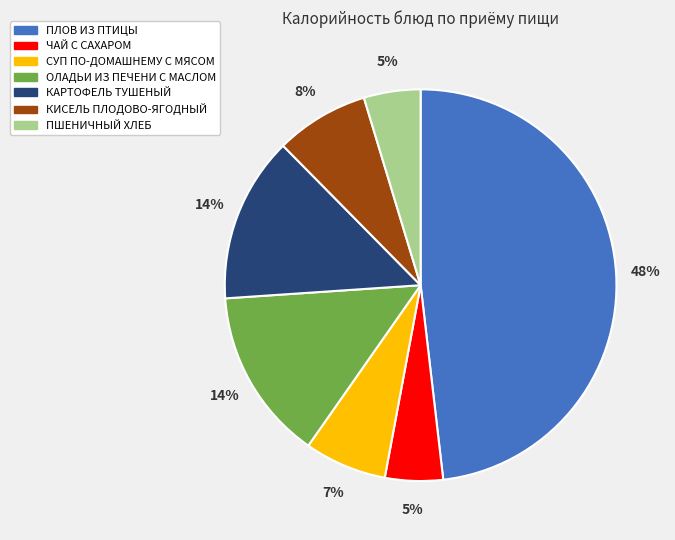

To the nearest percent, what percentage of the pie is ОЛАДЬИ ИЗ ПЕЧЕНИ С МАСЛОМ?

14%